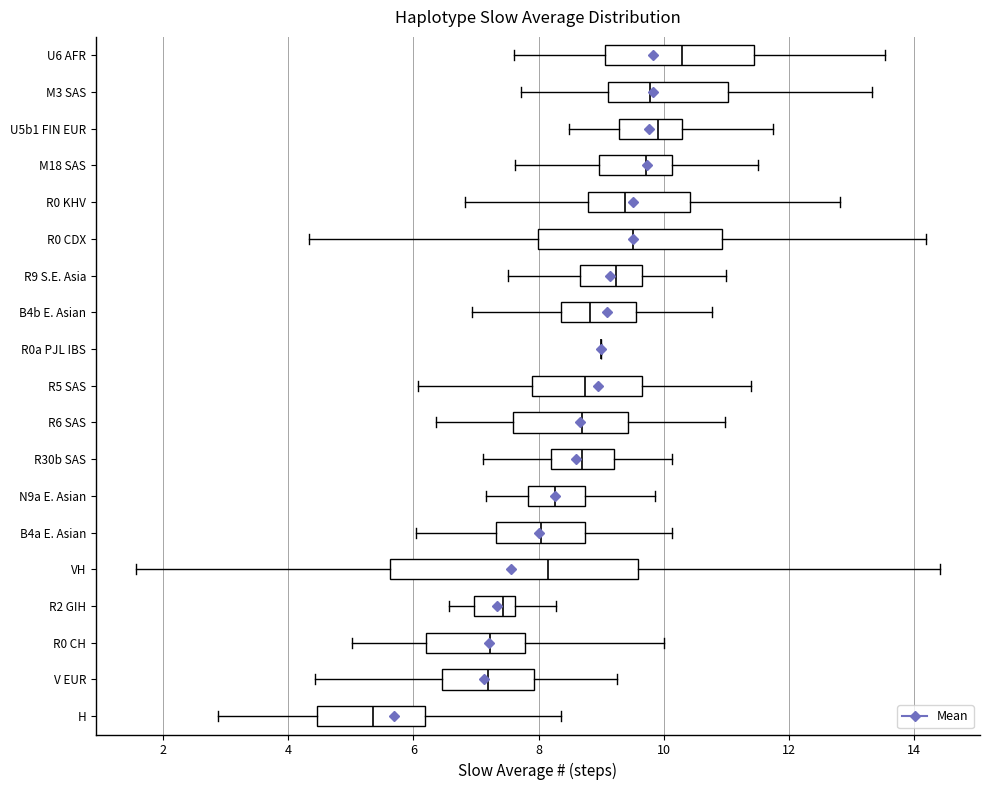

Which box is the widest, from its left edge to its right edge?

VH